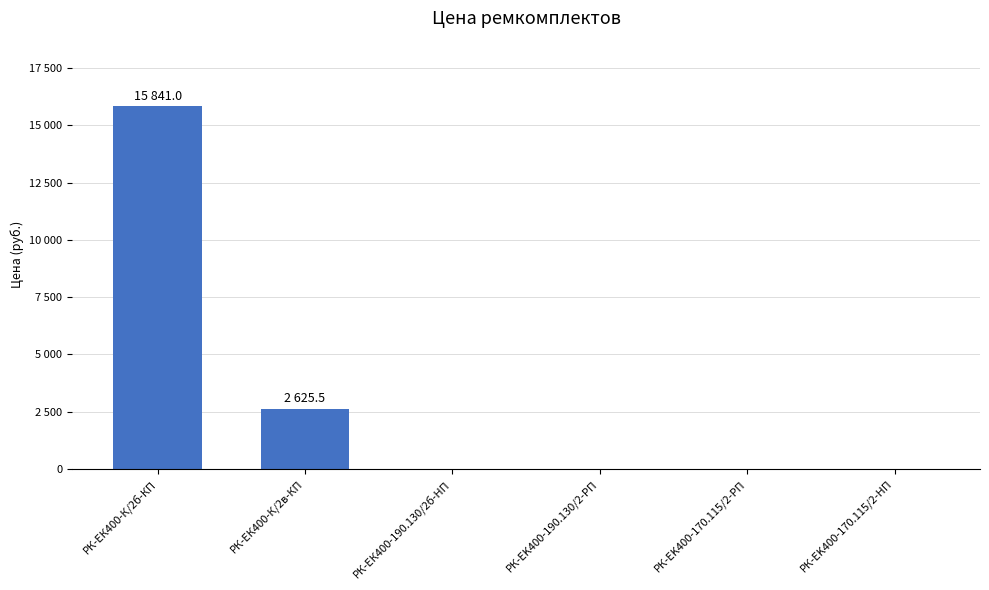

Is it true that the value at РК-EK400-170.115/2-HП is 0.0?

True